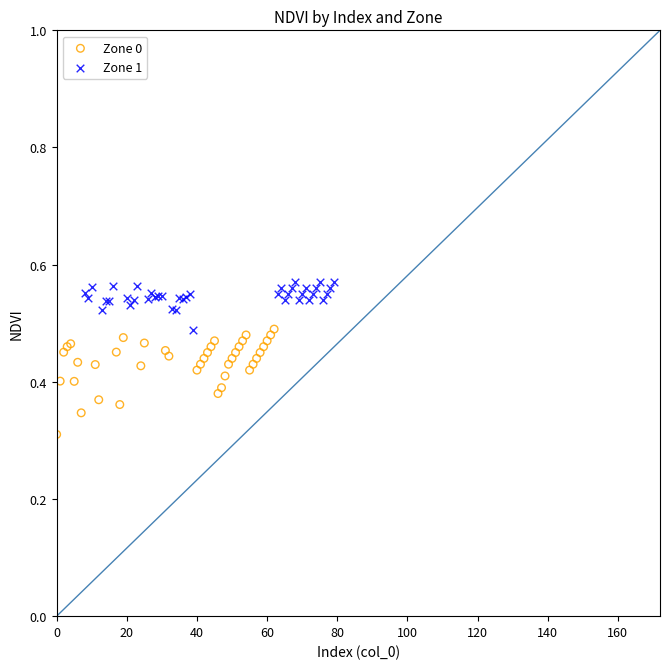

Which series reaches the maximum Y coordinate?

Zone 1